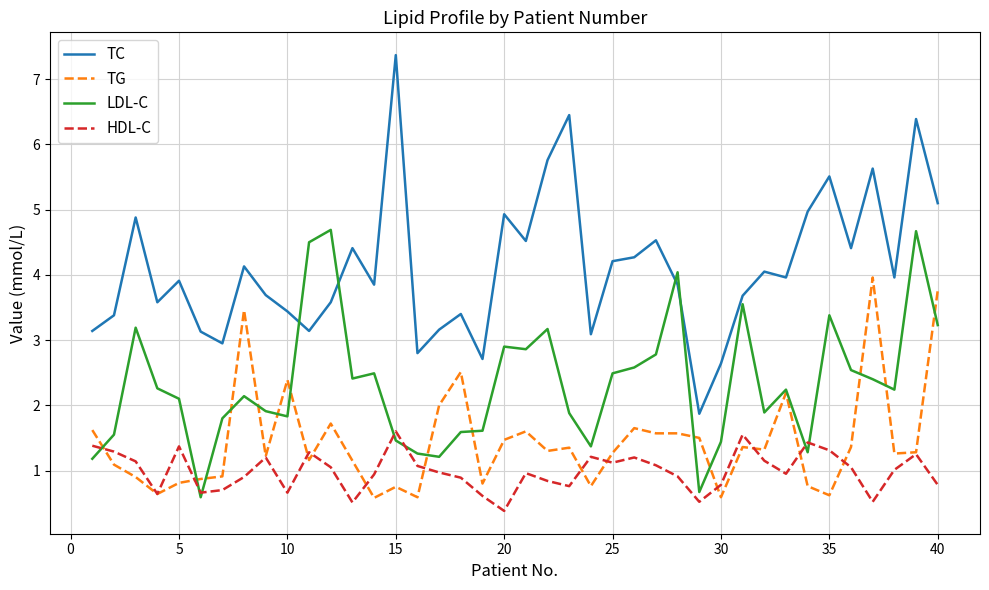

What is the minimum value shown in the chart?

0.4